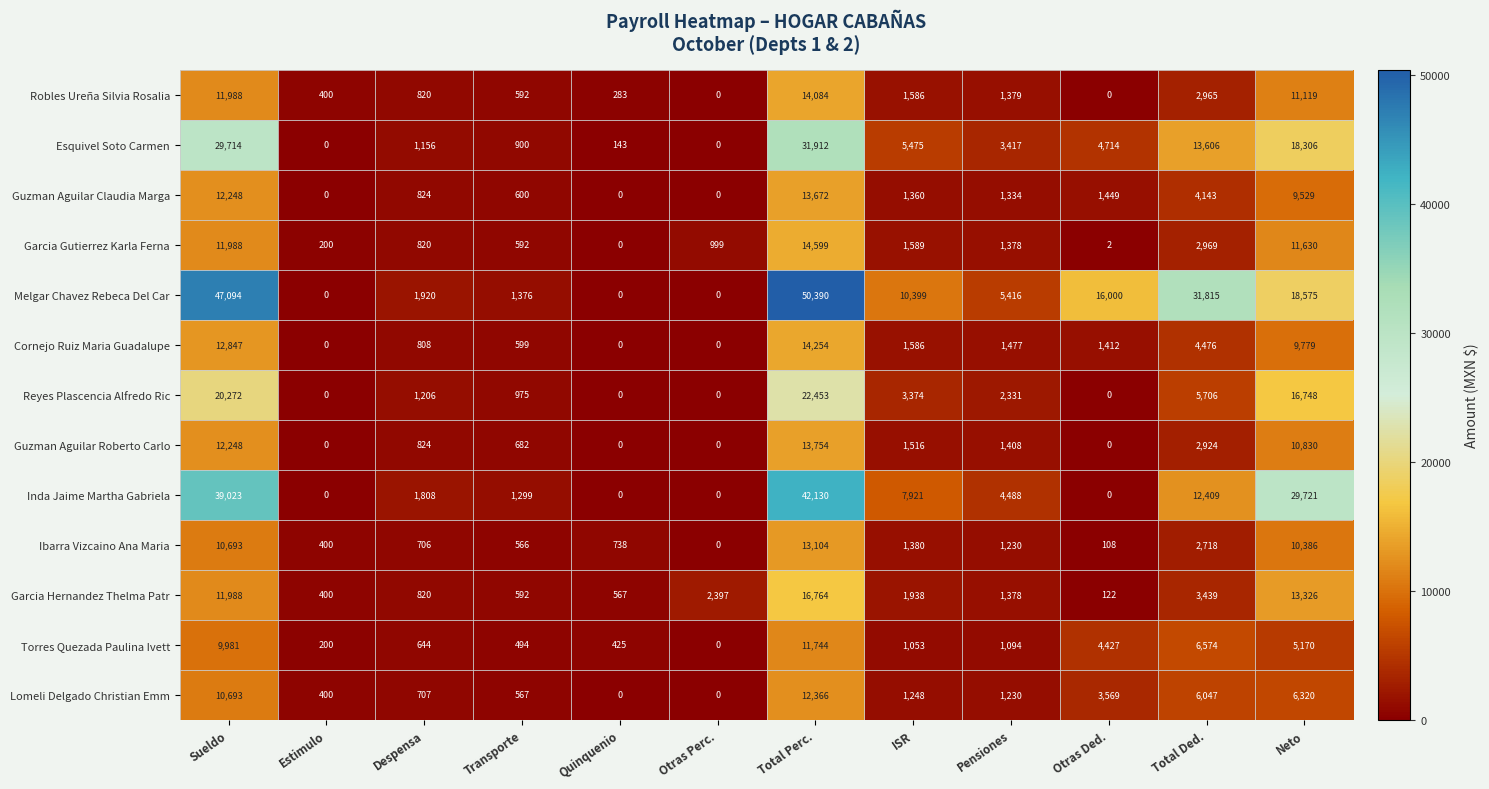

What is the maximum value shown in the chart?

50390